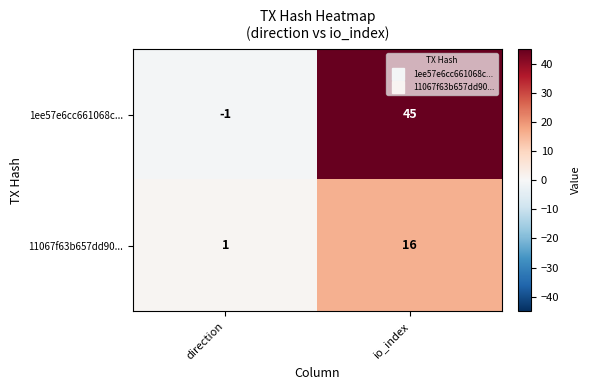

What is the greatest value displayed?

45